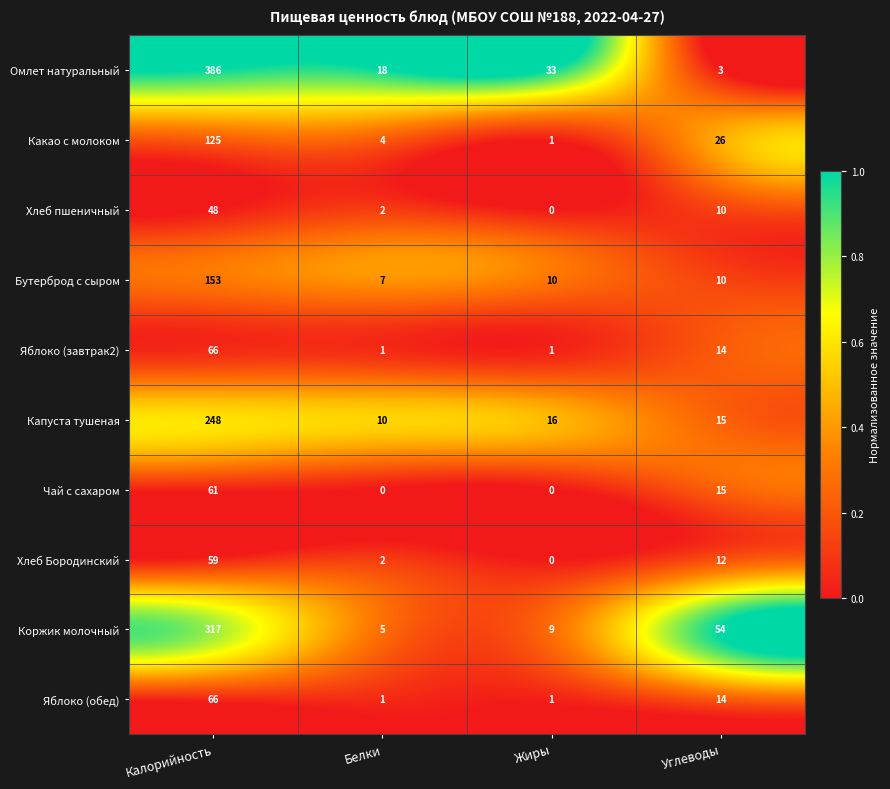

What is the maximum value shown in the chart?

386